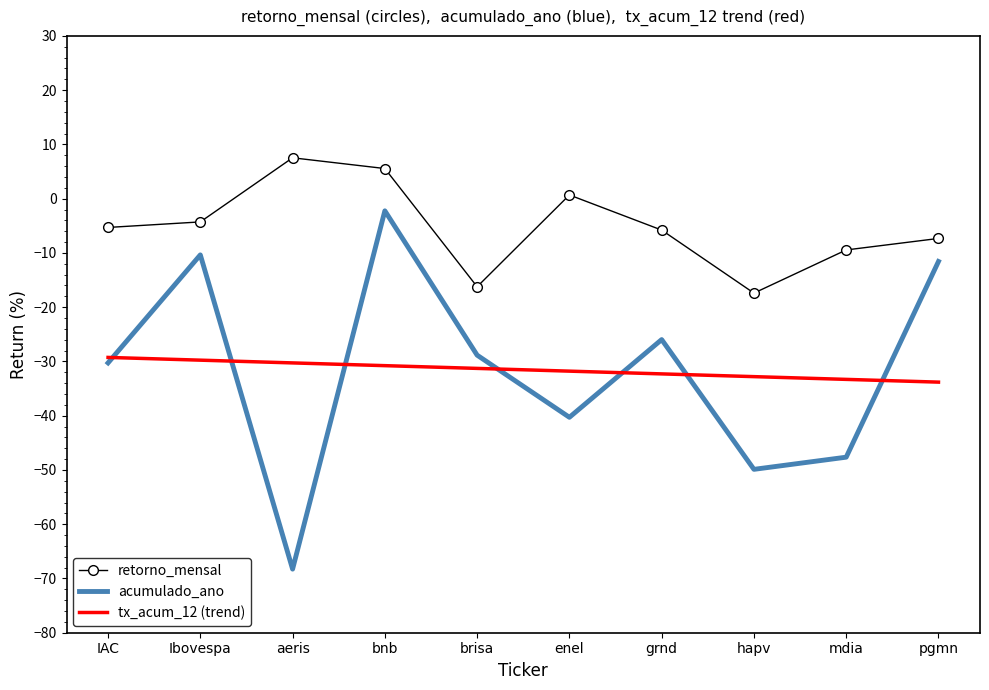

What is the difference between the retorno_mensal values at enel and aeris?

6.9